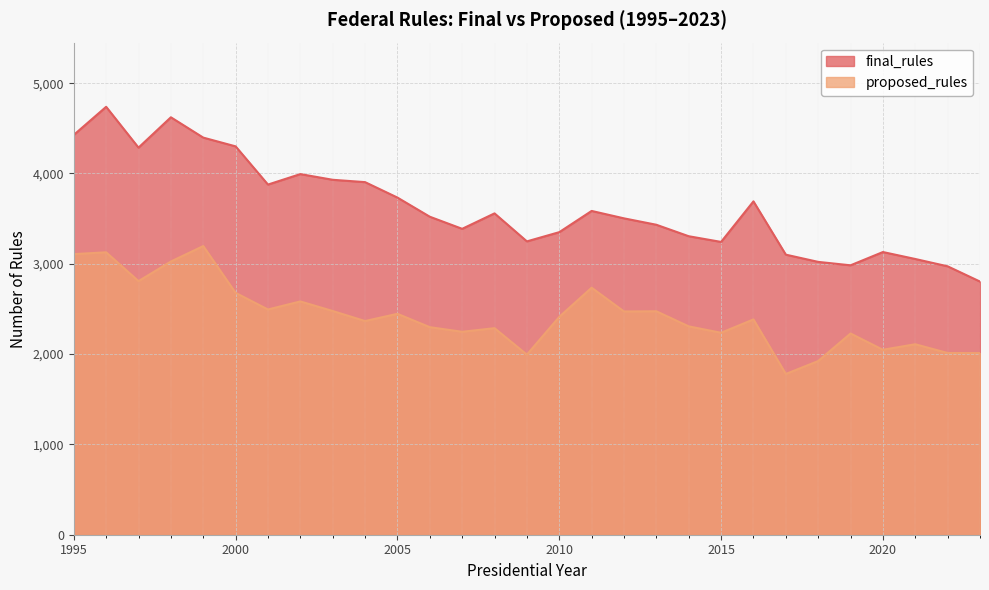

Where is proposed_rules nearest to the value 2488?

2001